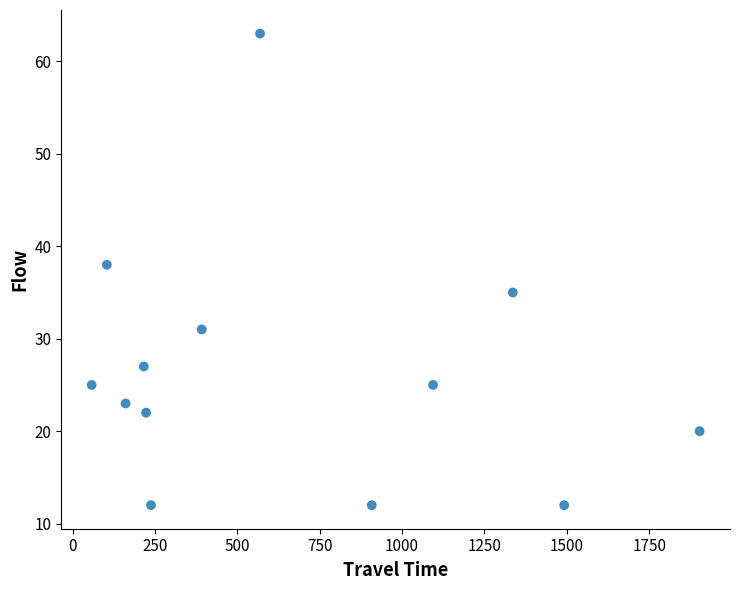

What Y value in the scatter plot is closest to 37?

38